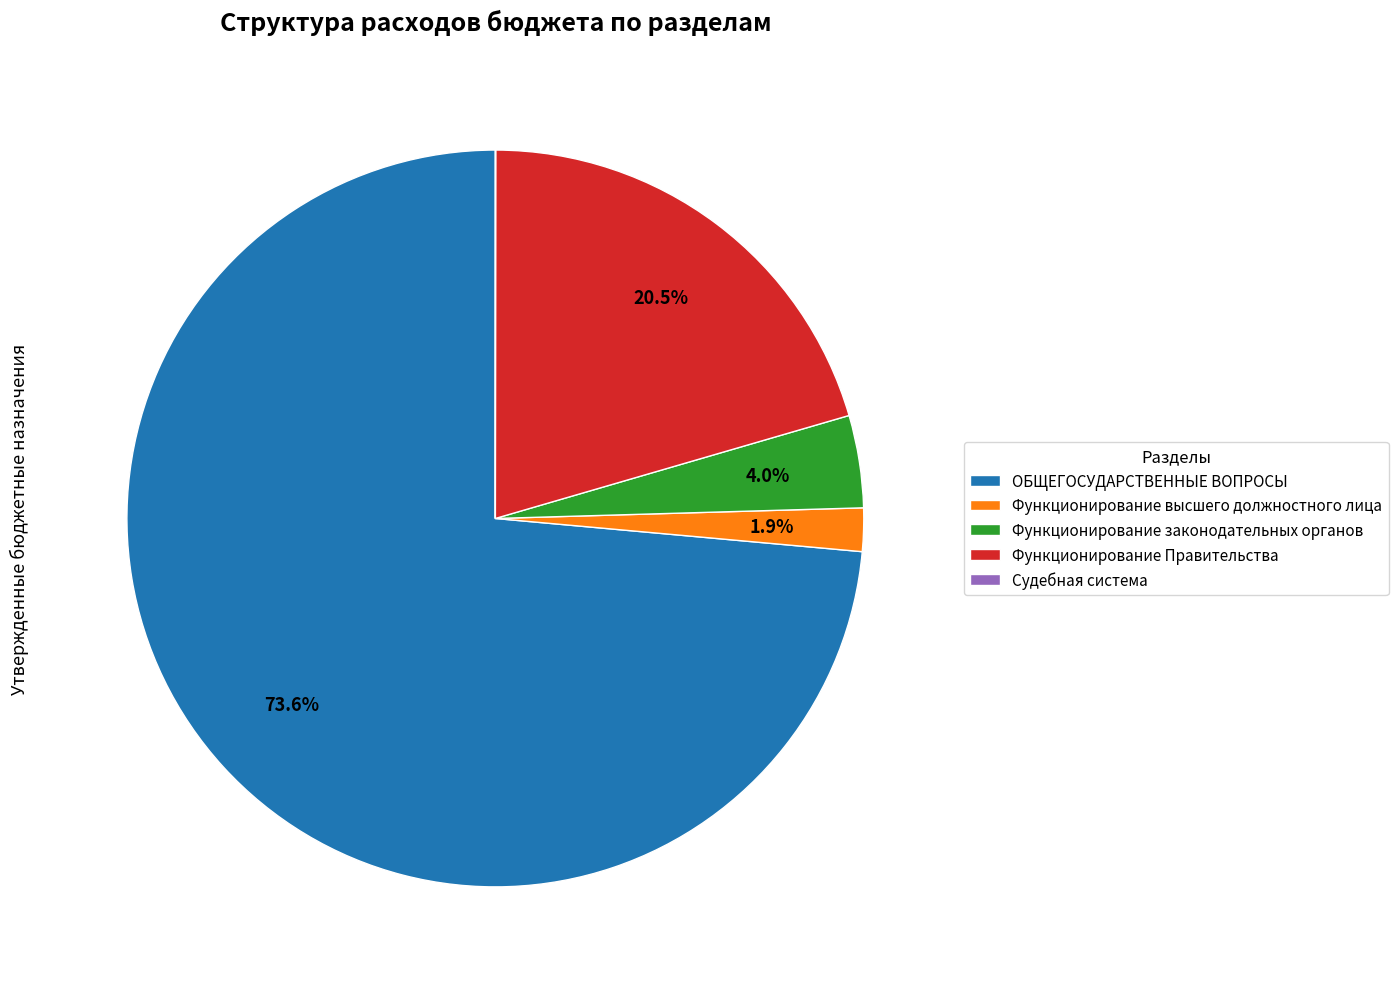

Which slice represents more than half of the pie?

ОБЩЕГОСУДАРСТВЕННЫЕ ВОПРОСЫ